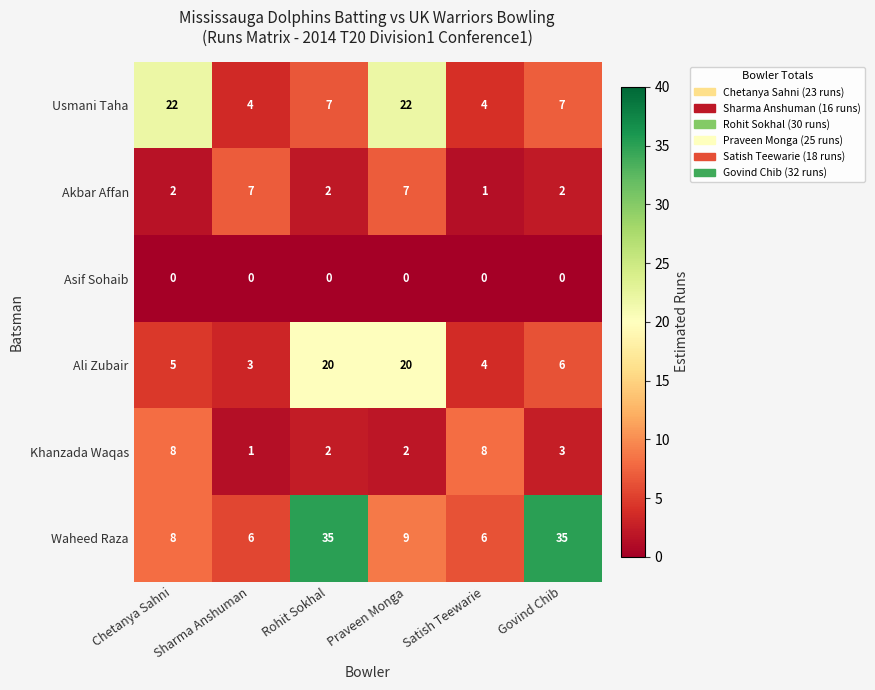

Which series has the largest range (max minus min)?

Waheed Raza